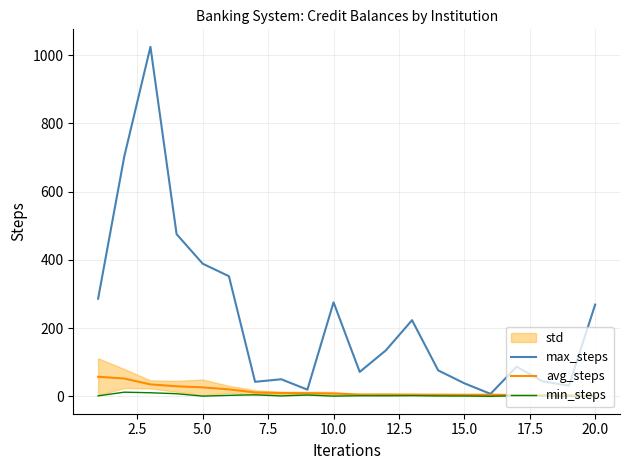

List the series in order of their peak value, highest first.

max_steps, avg_steps, min_steps